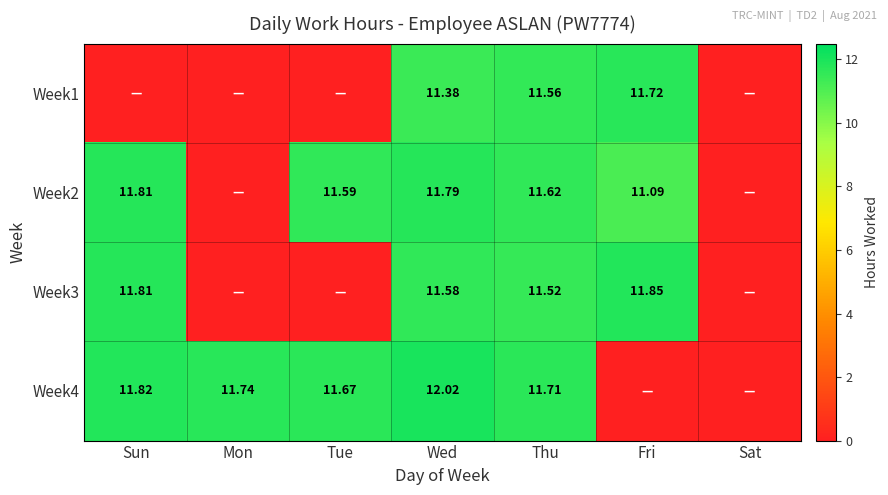

Is the value of Week3 at Wed greater than the value of Week4 at Tue?

No